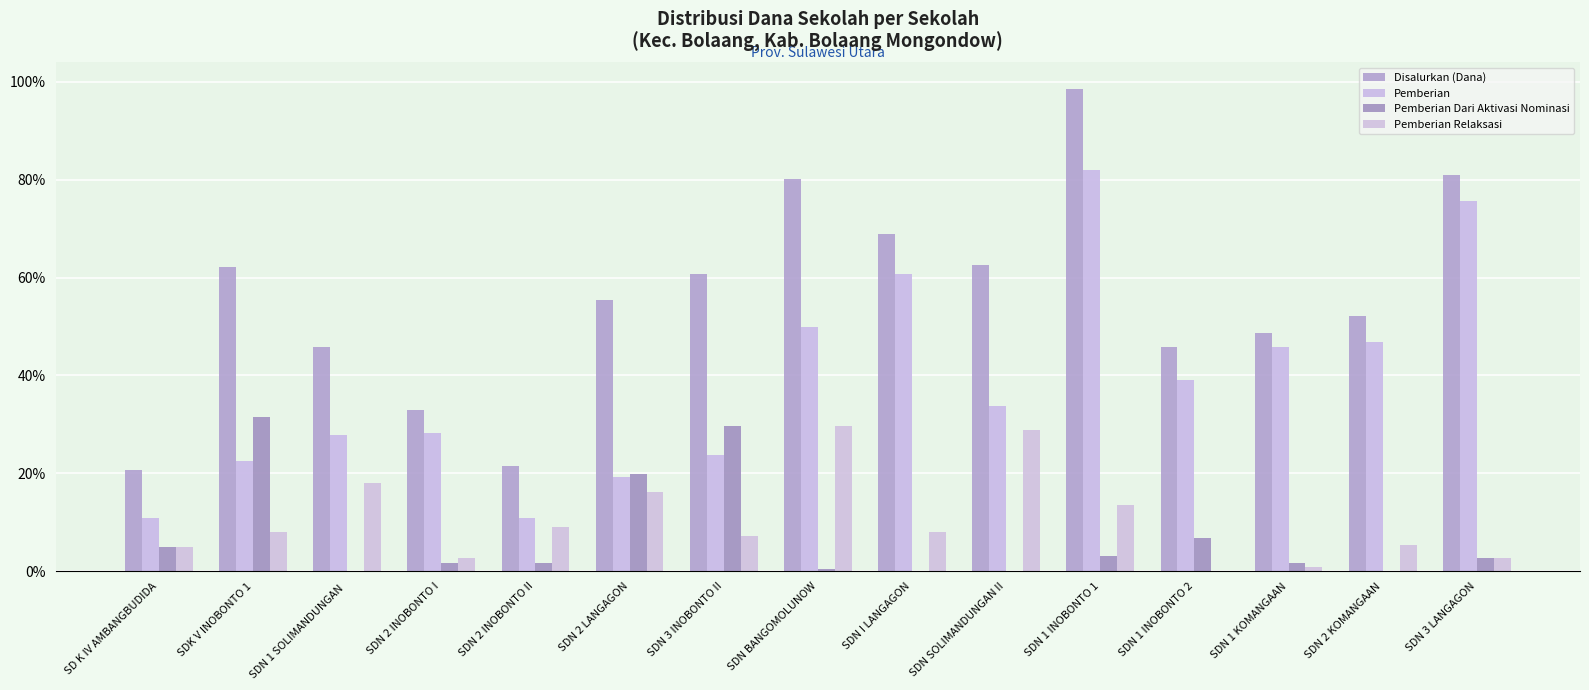

Which has a higher value, SDN BANGOMOLUNOW or SDN 3 INOBONTO II?

SDN BANGOMOLUNOW